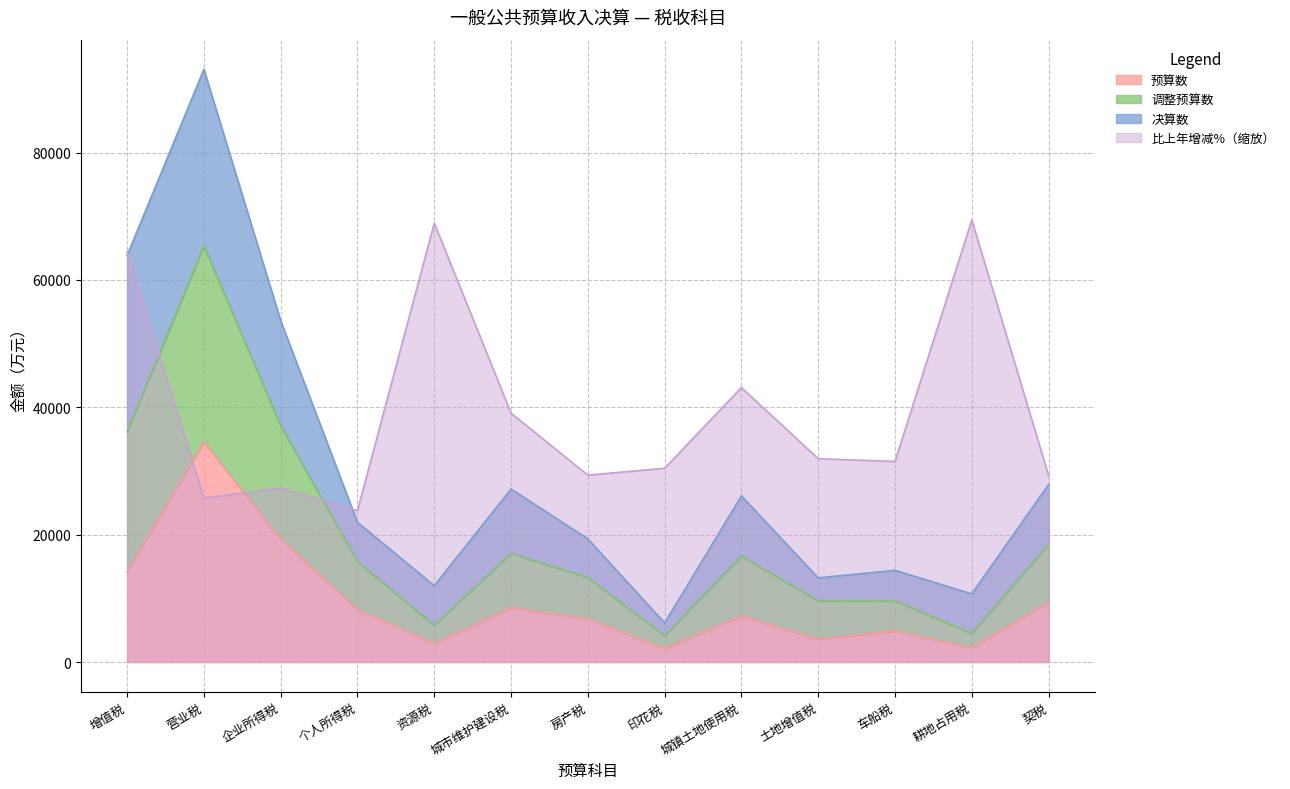

Is the value of 预算数 at 房产税 greater than the value of 比上年增减%（缩放） at 车船税?

No